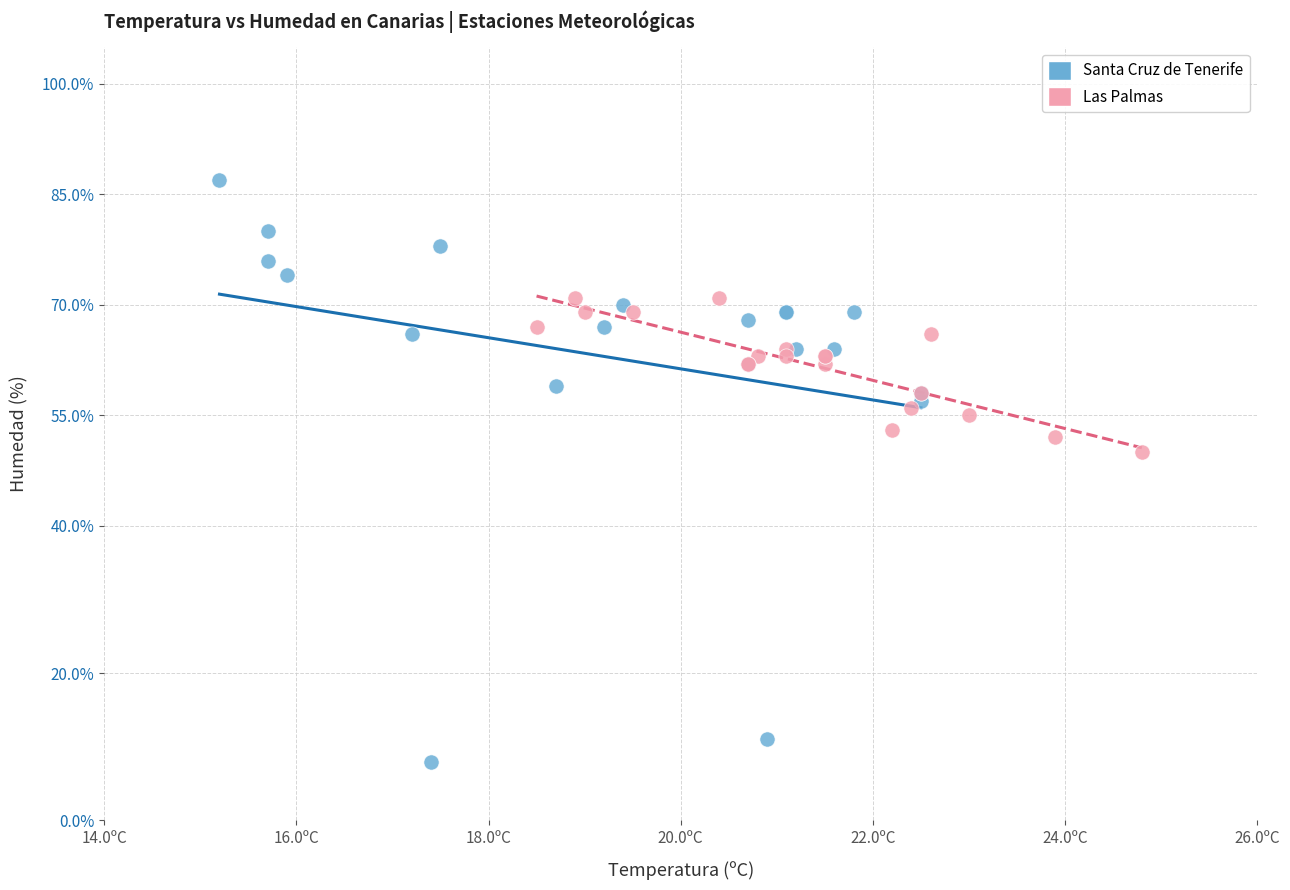

Which series contains the lowest Y value?

Santa Cruz de Tenerife